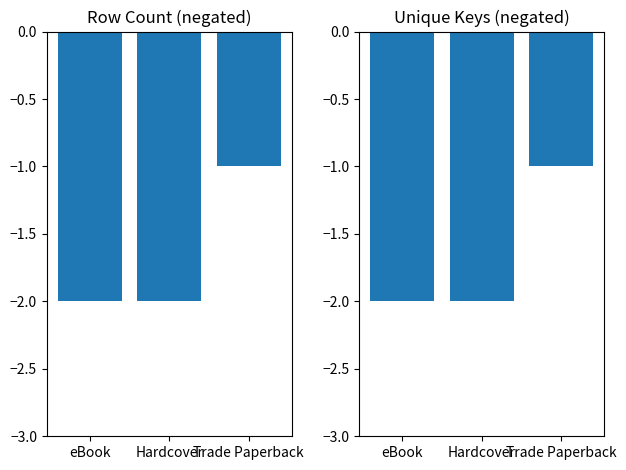

What is the greatest value displayed?

-1